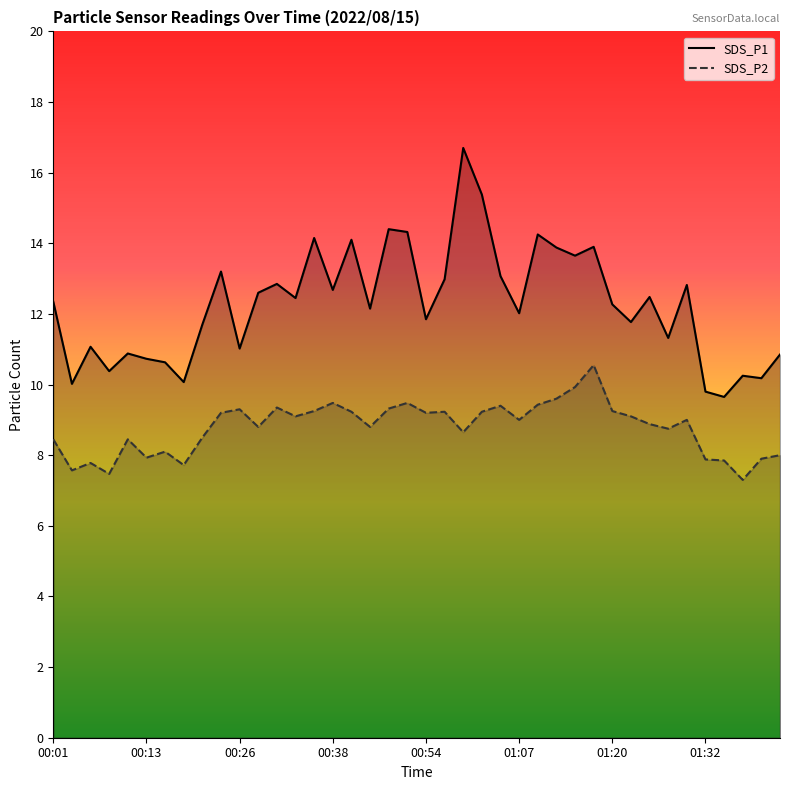

Between 00:38 and 01:32, which is larger?

00:38